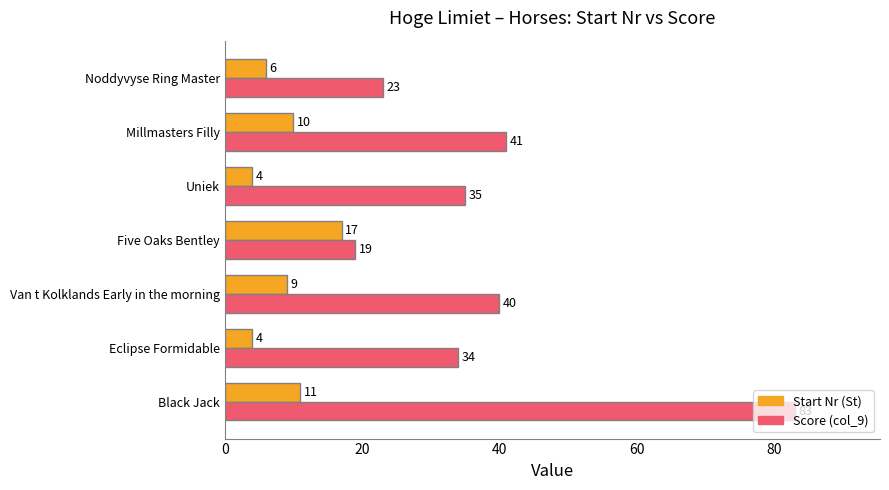

Which series has the widest spread of values?

Score (col_9)